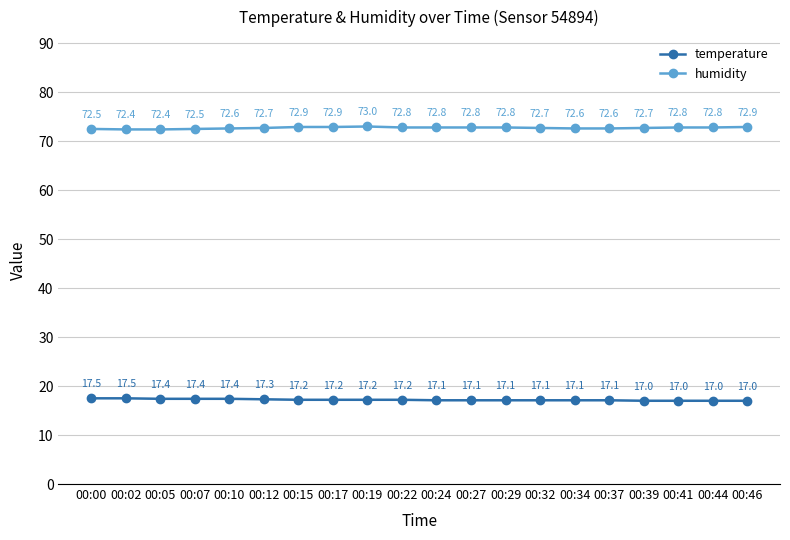

Reading left to right, what are all the values shown in this chart?

temperature: 00:00=17.5	00:02=17.5	00:05=17.4	00:07=17.4	00:10=17.4	00:12=17.3	00:15=17.2	00:17=17.2	00:19=17.2	00:22=17.2	00:24=17.1	00:27=17.1	00:29=17.1	00:32=17.1	00:34=17.1	00:37=17.1	00:39=17.0	00:41=17.0	00:44=17.0	00:46=17.0
humidity: 00:00=72.5	00:02=72.4	00:05=72.4	00:07=72.5	00:10=72.6	00:12=72.7	00:15=72.9	00:17=72.9	00:19=73.0	00:22=72.8	00:24=72.8	00:27=72.8	00:29=72.8	00:32=72.7	00:34=72.6	00:37=72.6	00:39=72.7	00:41=72.8	00:44=72.8	00:46=72.9